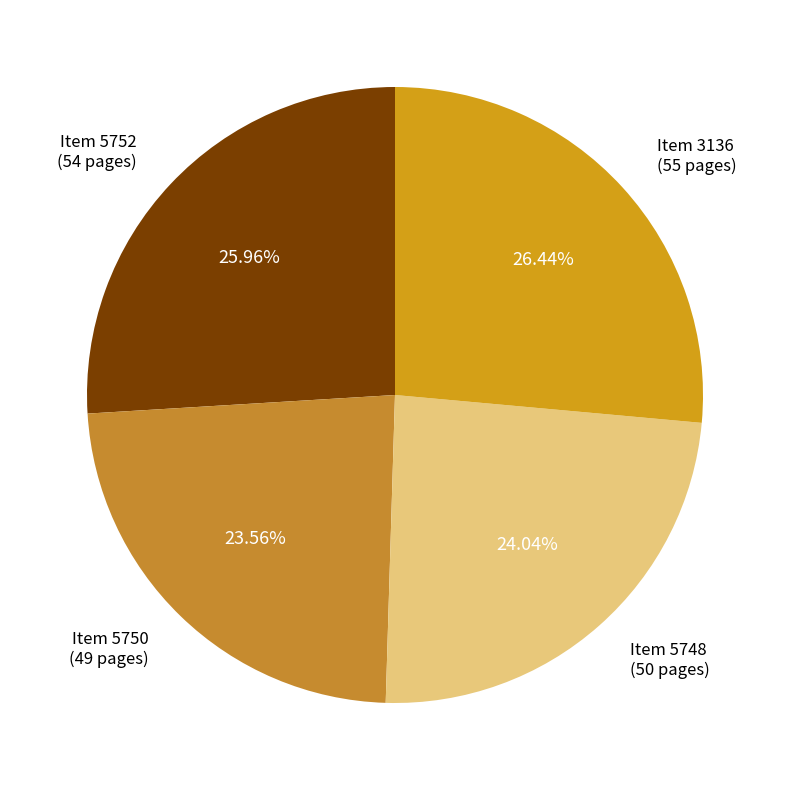

Which has a higher value, Item 5748 (50 pages) or Item 3136 (55 pages)?

Item 3136 (55 pages)